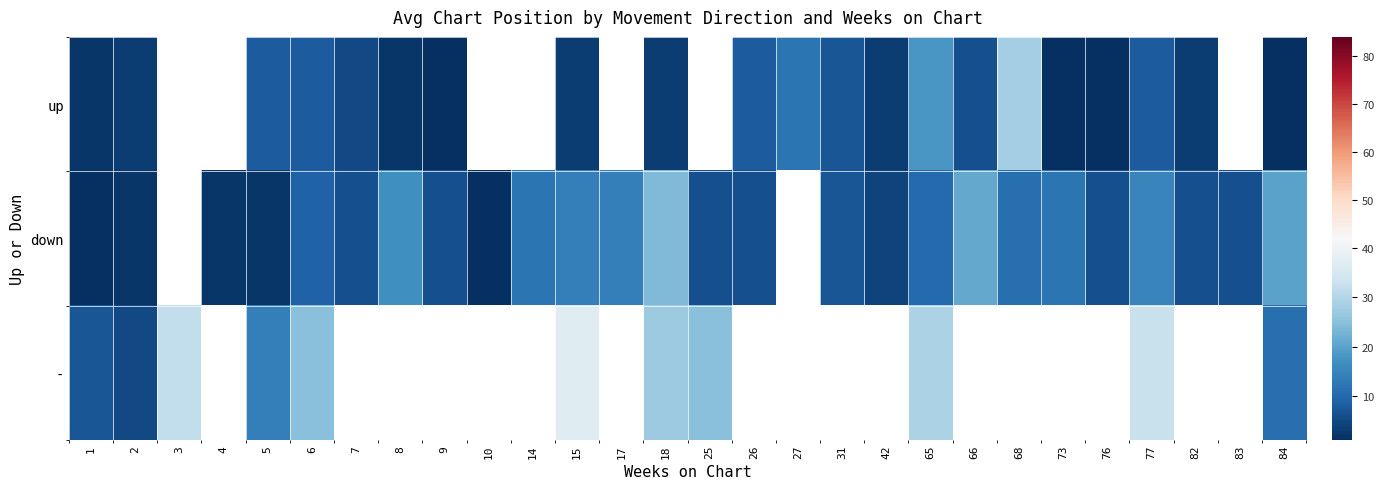

The down series shows 13.1 at 6. True or false?

False